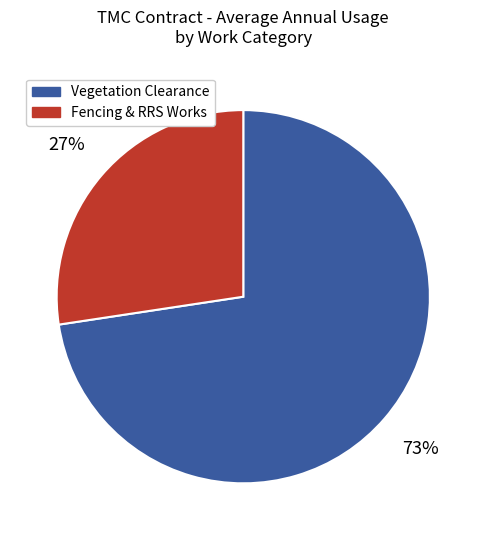

Rank the categories by value from lowest to highest.

Fencing & RRS Works, Vegetation Clearance